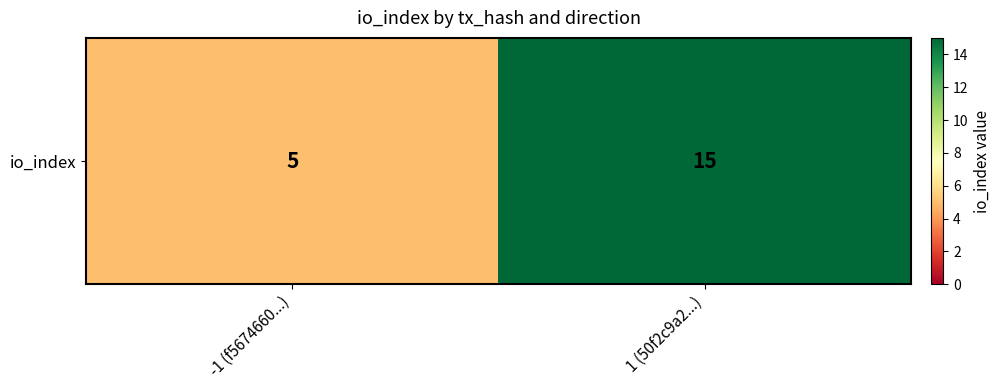

Rank the categories by value from lowest to highest.

-1 (f5674660...), 1 (50f2c9a2...)